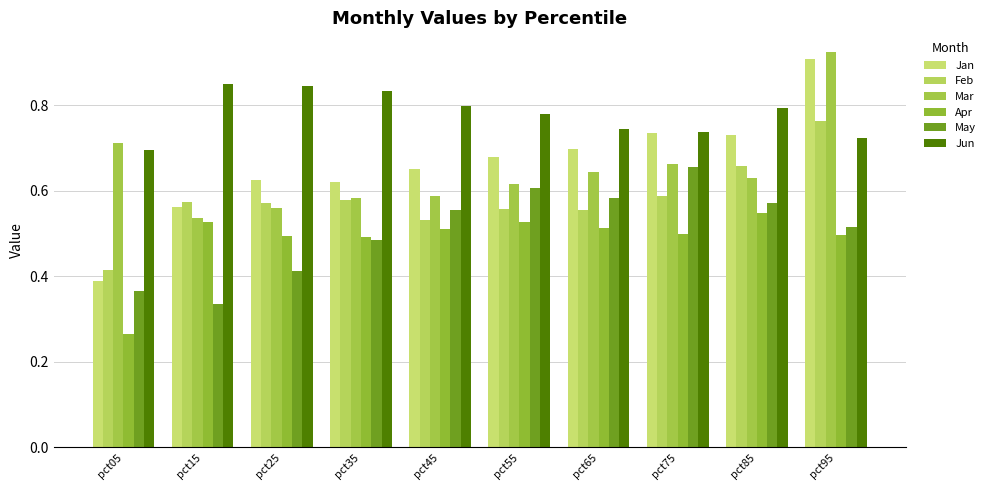

What is the difference between the second highest and minimum values in the Mar series?

0.2